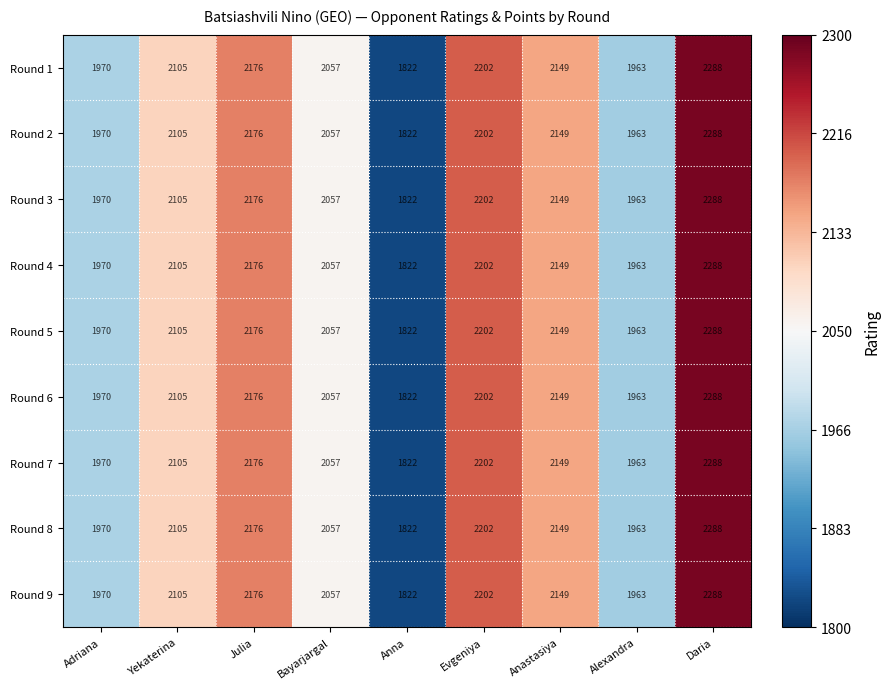

At which category does the chart reach its minimum across all series?

Anna